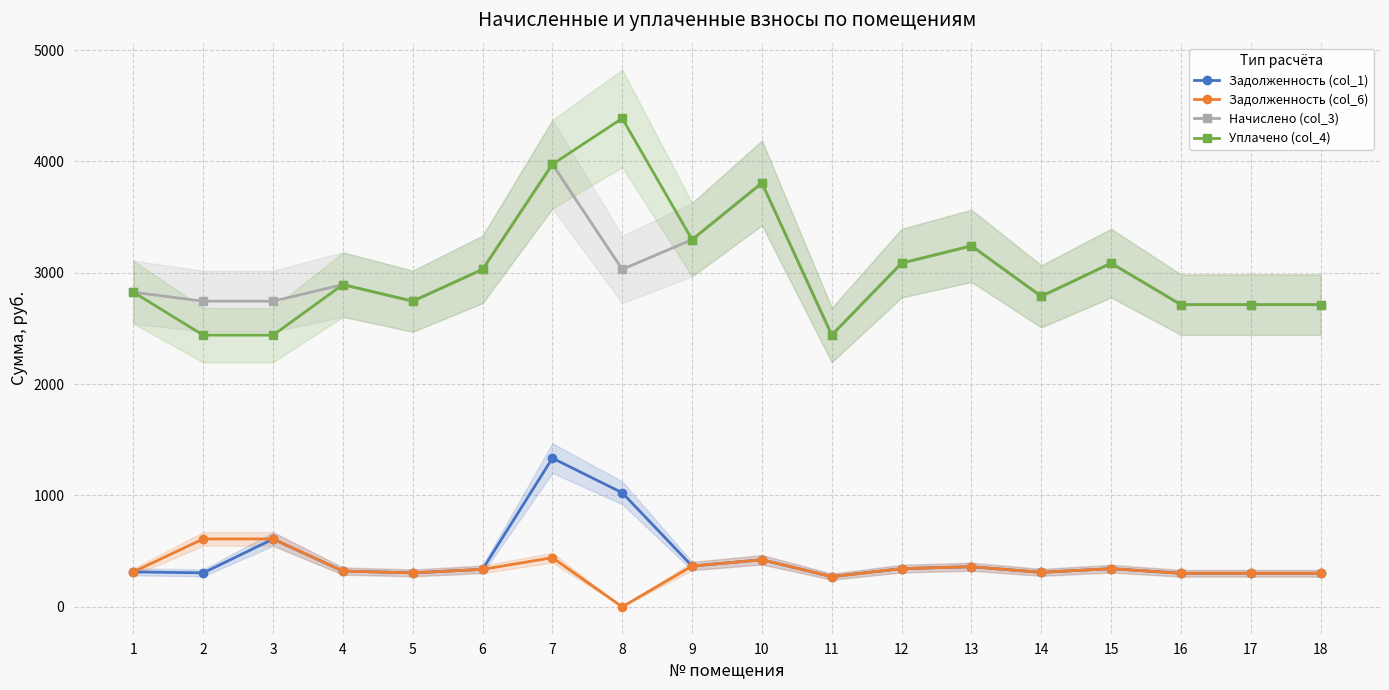

True or false: Задолженность (col_1) and Начислено (col_3) intersect in this chart.

False